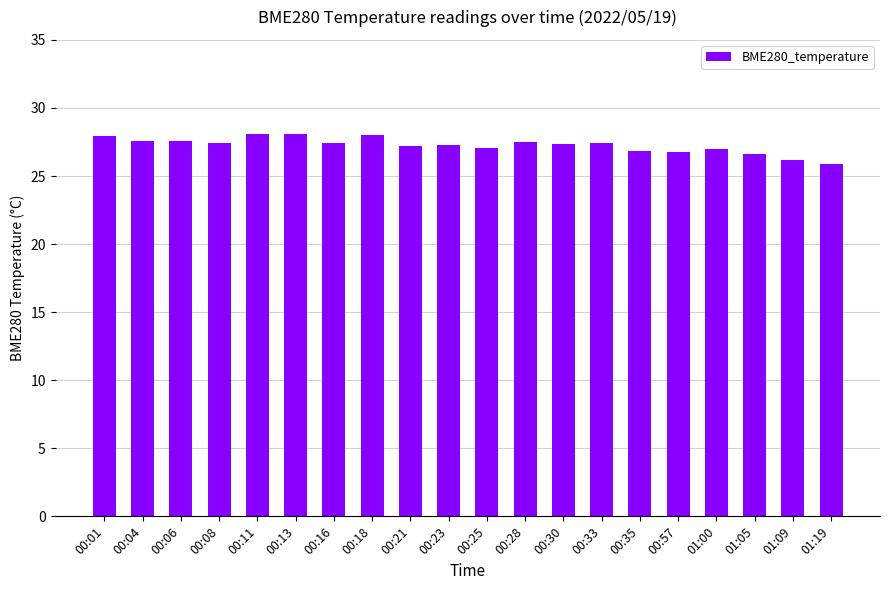

What position from the right is 00:25?

10